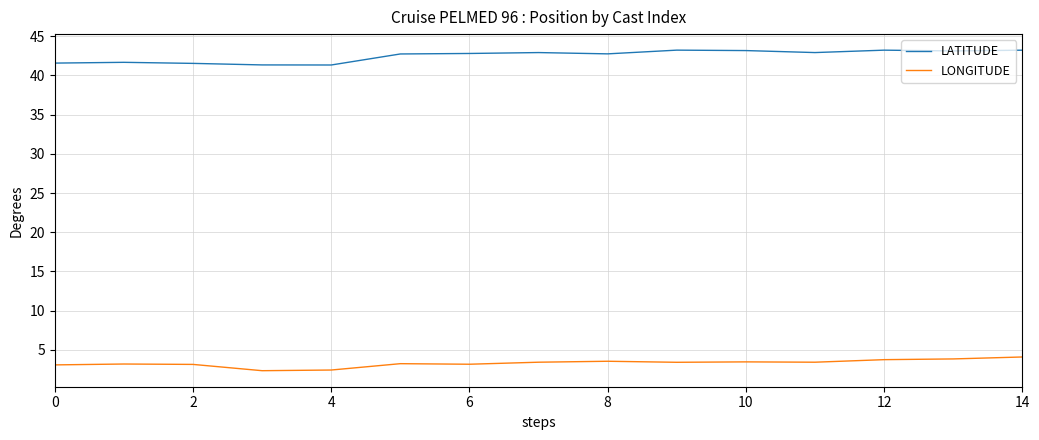

List the series in order of their overall mean, lowest first.

LONGITUDE, LATITUDE